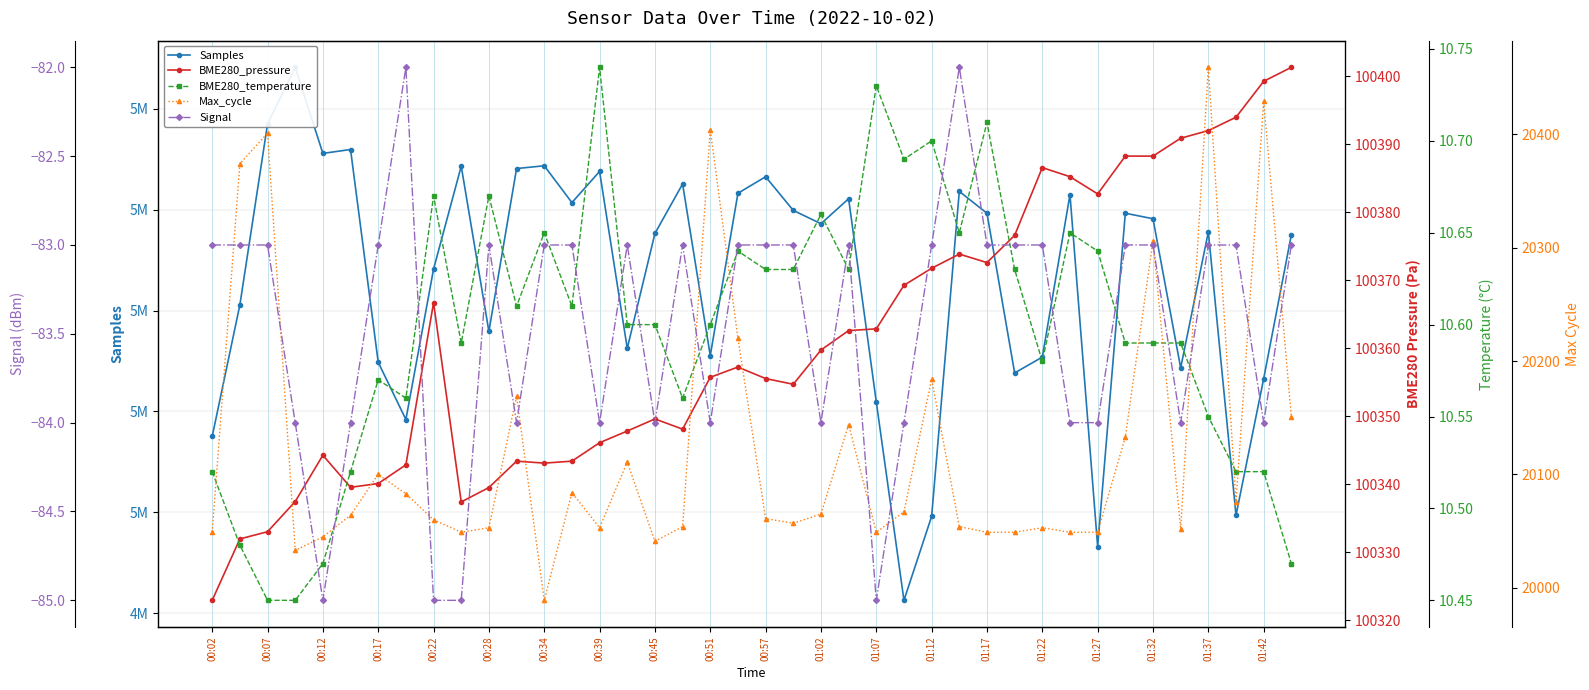

True or false: Max_cycle has a value of 20054.0 at 27.

True